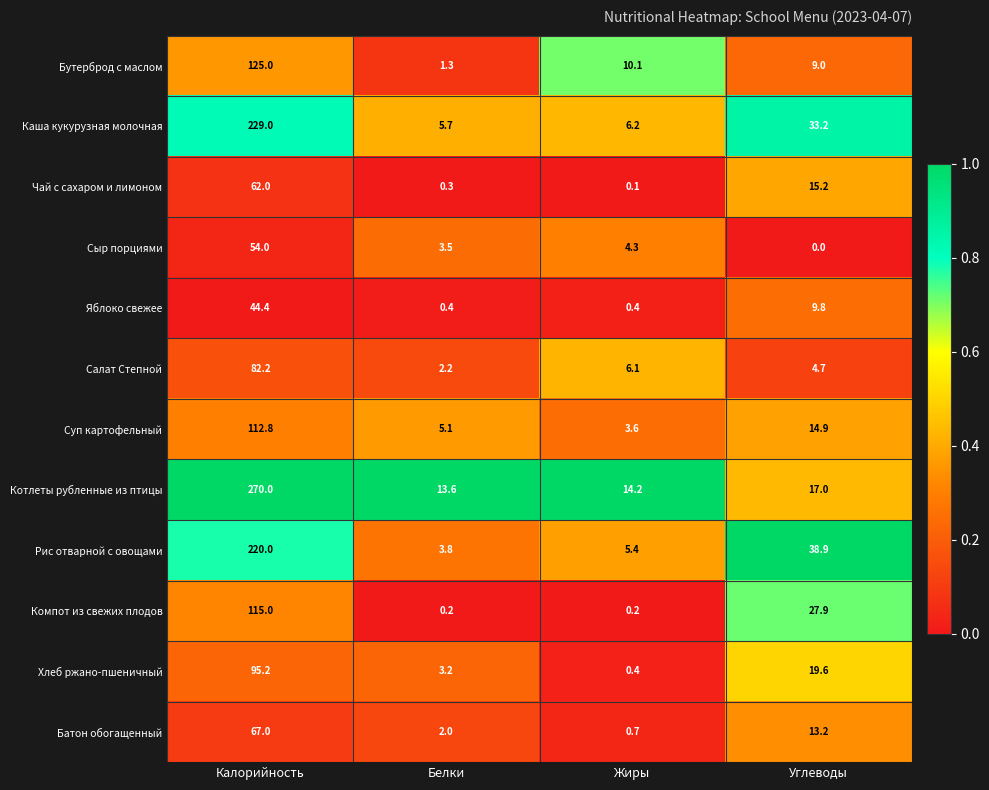

Which series has the widest spread of values?

Котлеты рубленные из птицы